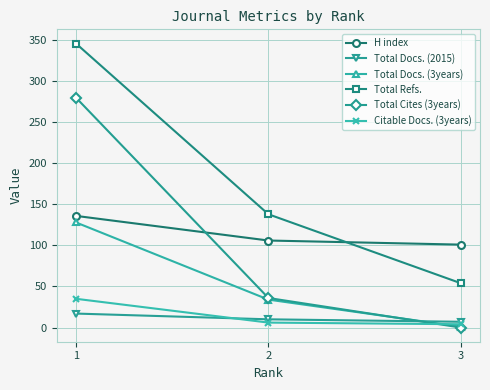

At how many categories does at least one series exceed 76?

3